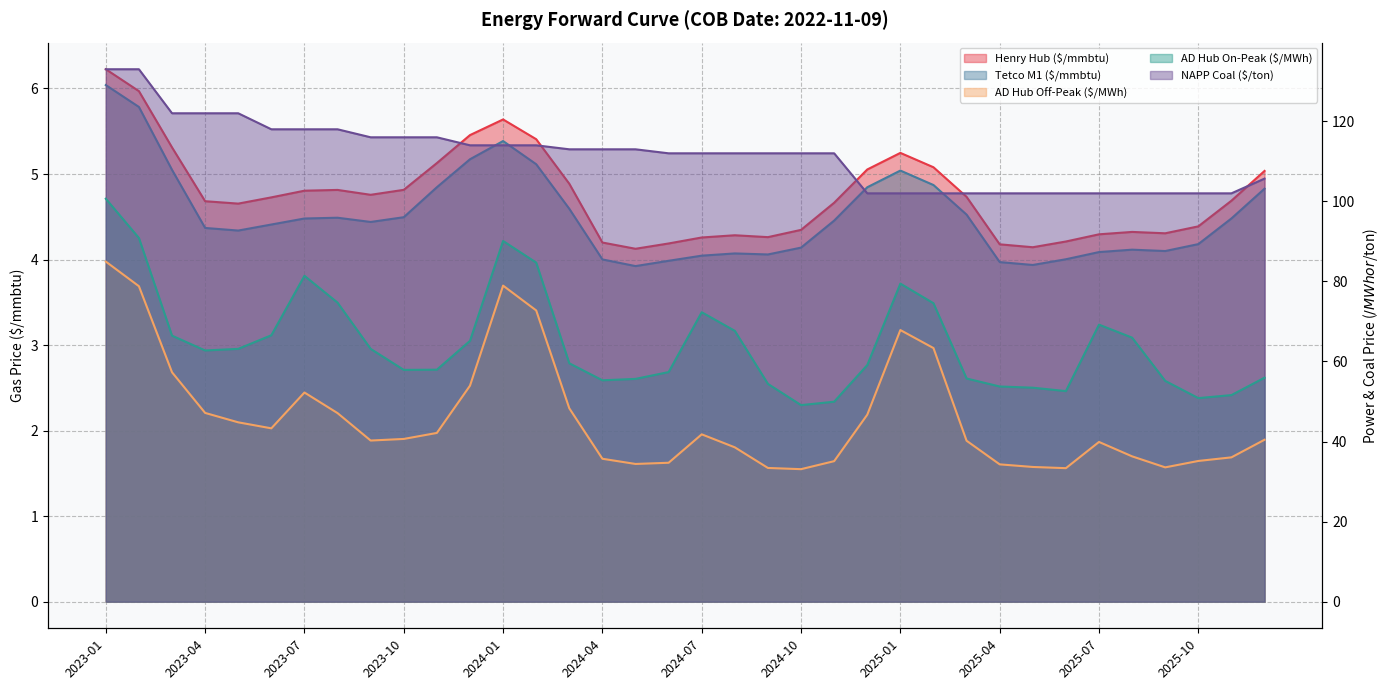

How many values in the Tetco M1 ($/mmbtu) series are below 4?

4